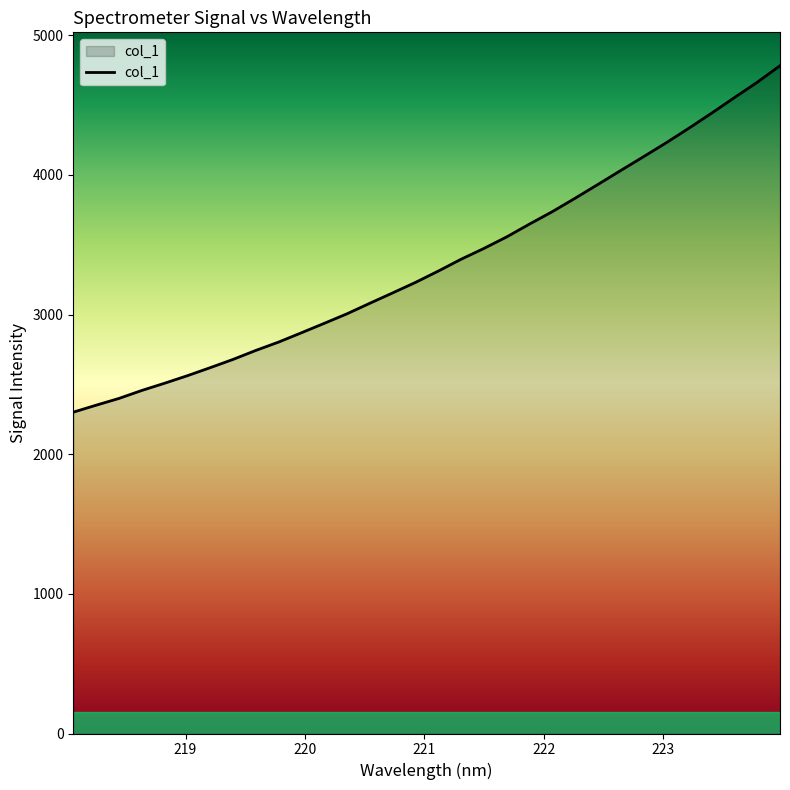

What is the difference between the maximum and minimum values?

2481.1